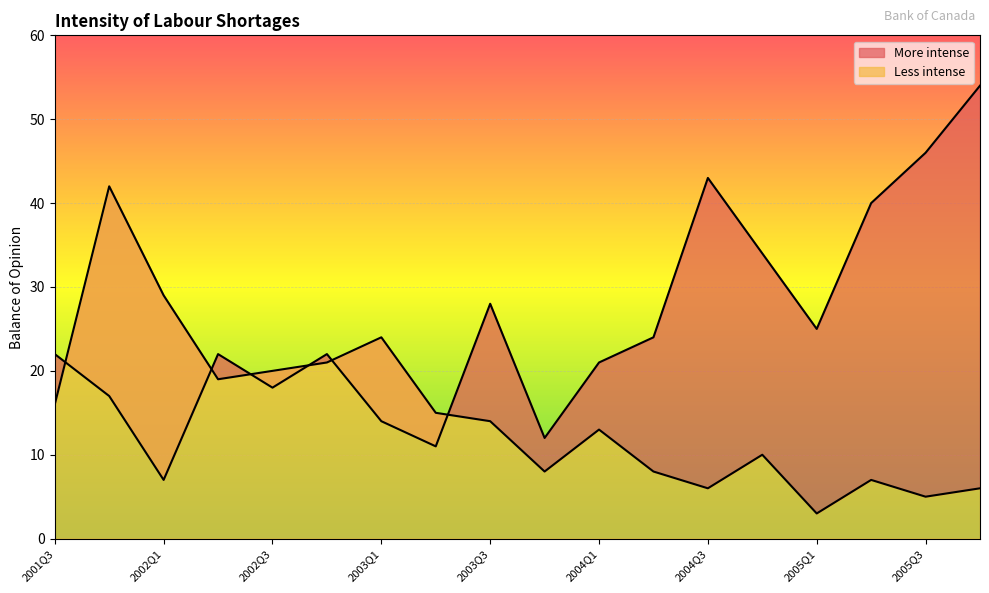

What is the value of the More intense point at the 10th from the left?

12